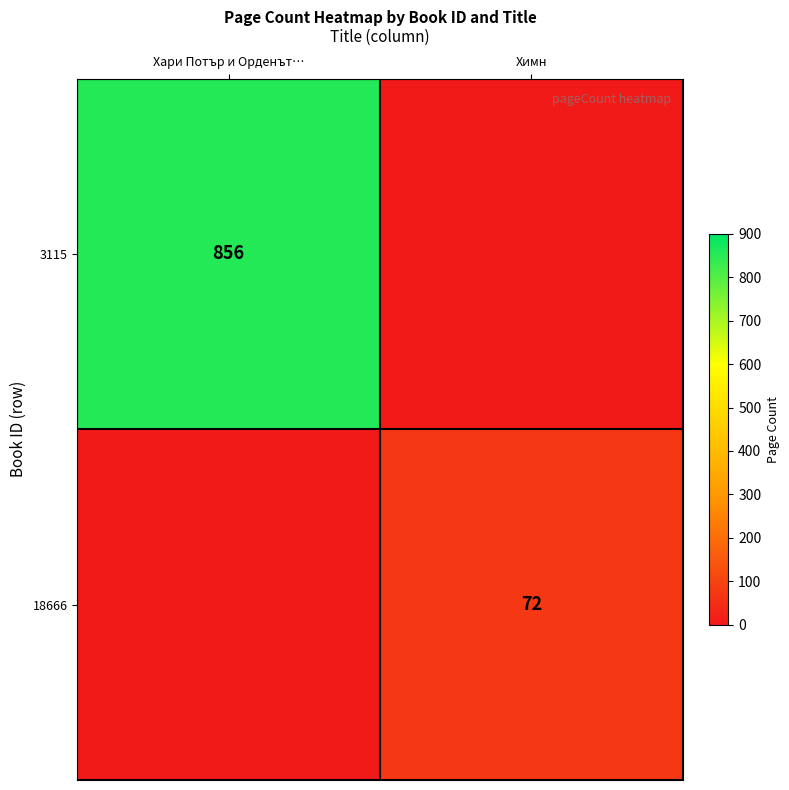

What is the maximum value shown in the chart?

856